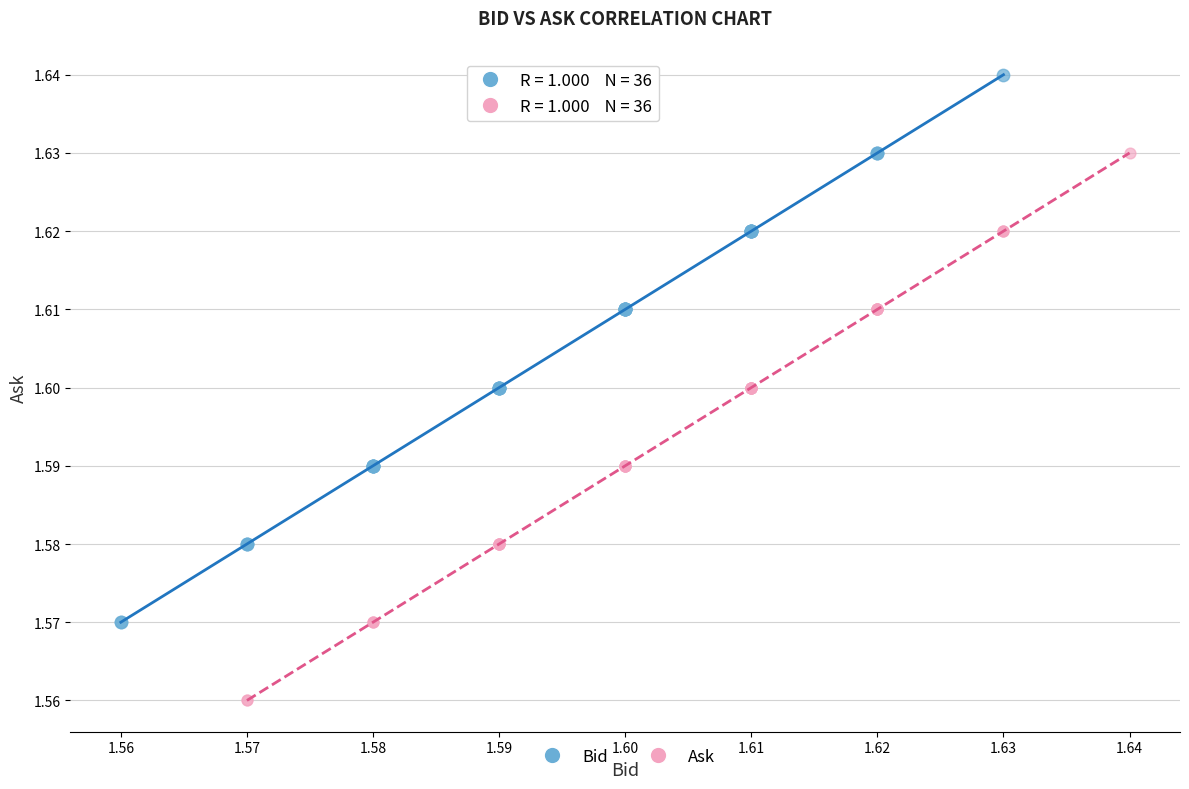

Which series contains the highest Y value?

Bid